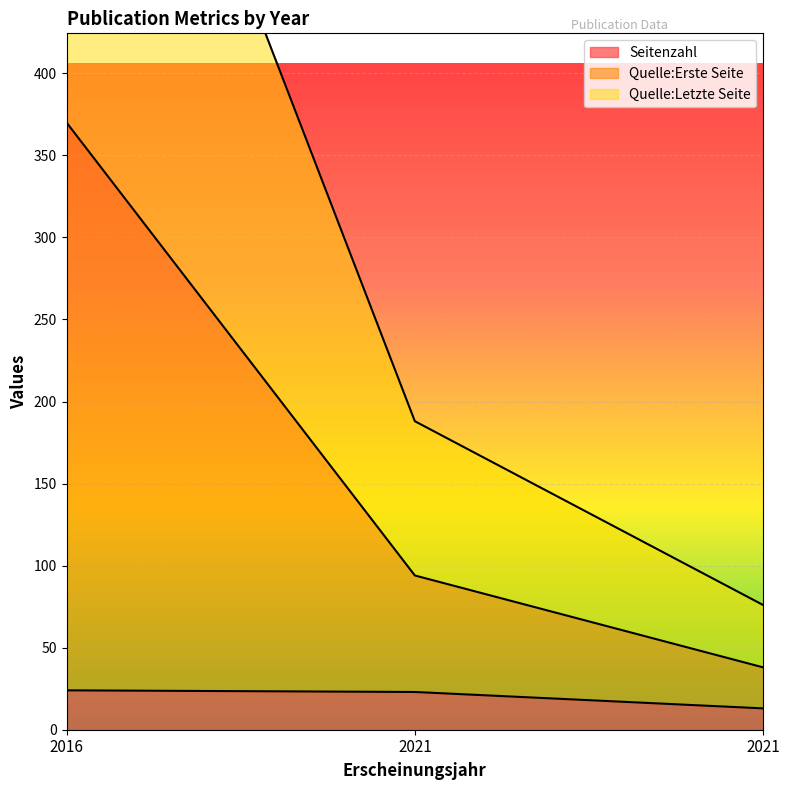

What is the approximate value of Quelle:Erste Seite at 2021, to the nearest 10?

90